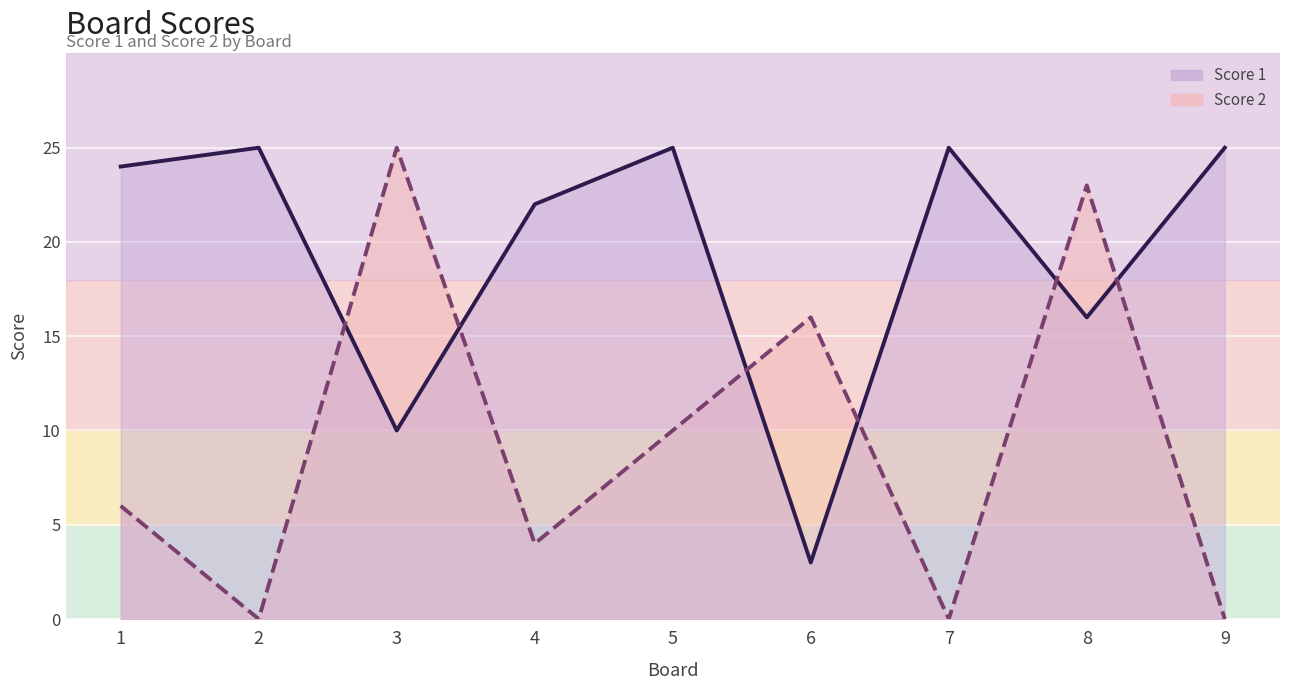

After their last crossing, which series has the higher values: Score 2 or Score 1?

Score 1